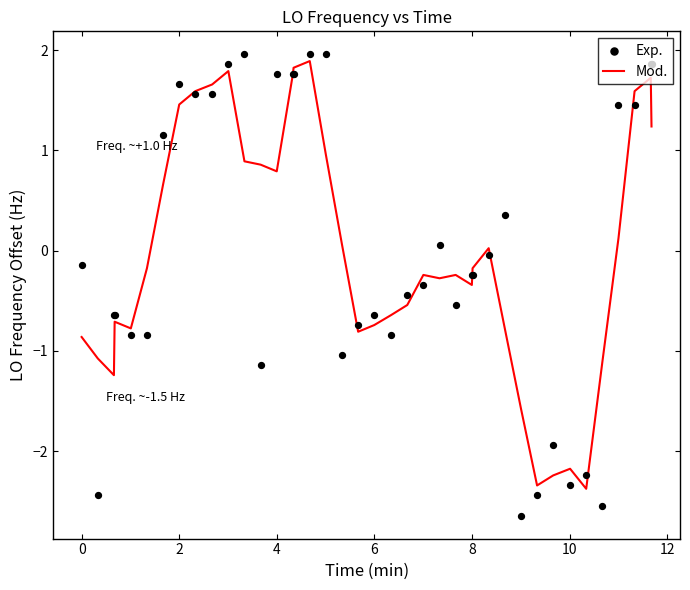

Which series has the largest total across all categories?

Exp.